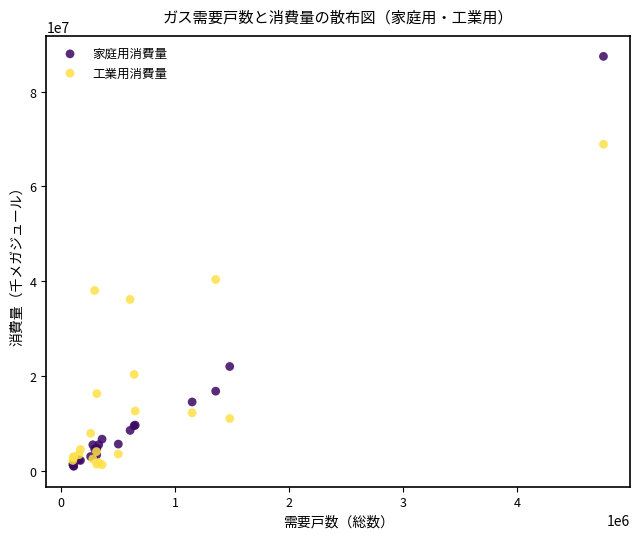

Which series contains the highest Y value?

家庭用消費量